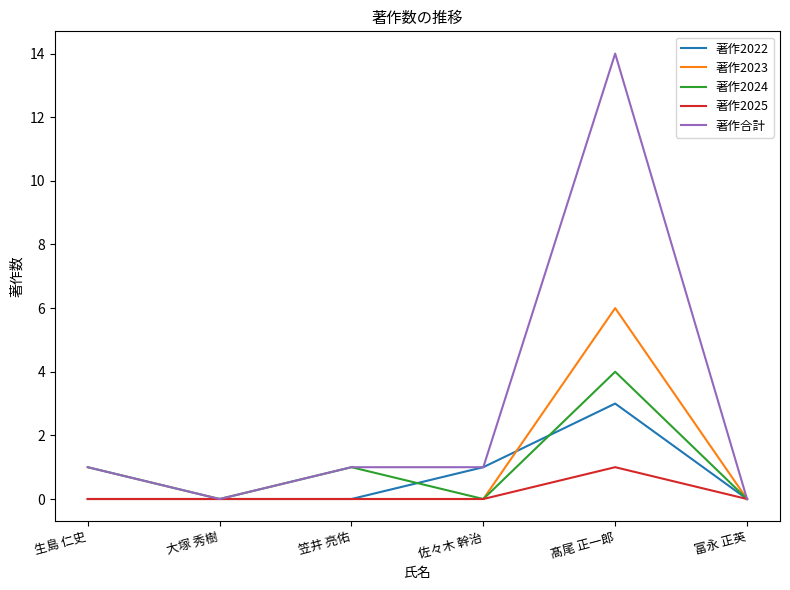

What are all the series names shown in the legend?

著作2022, 著作2023, 著作2024, 著作2025, 著作合計